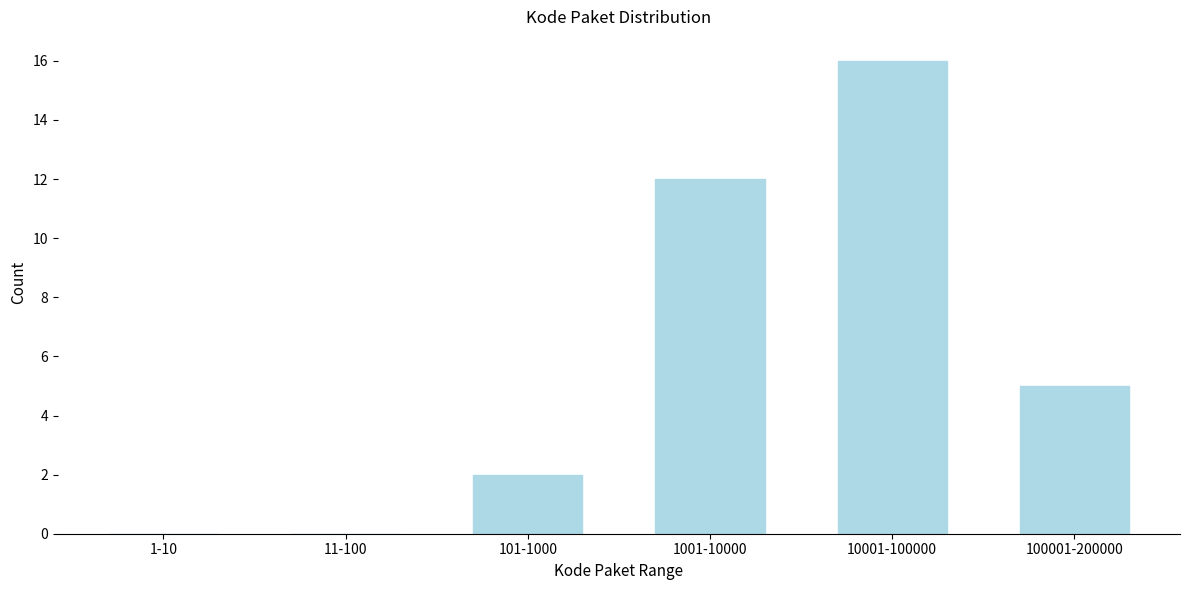

Reading right to left, transcribe all the data shown in this chart.

100001-200000=5	10001-100000=16	1001-10000=12	101-1000=2	11-100=0	1-10=0